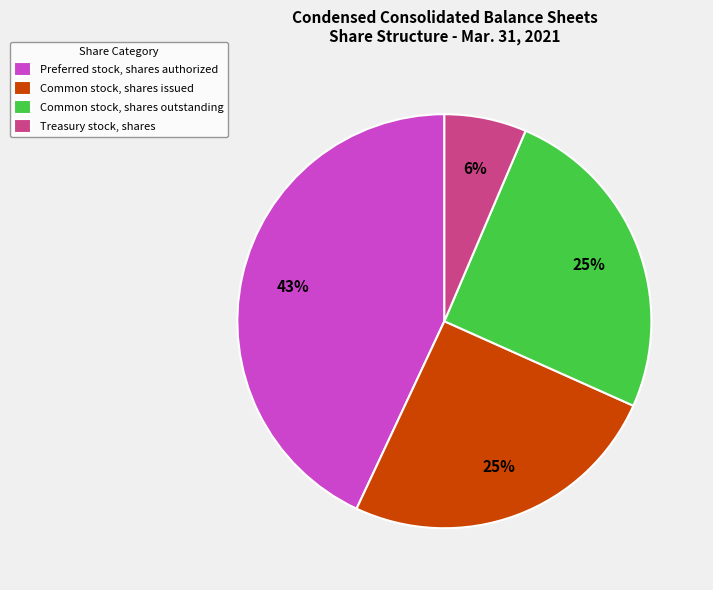

Combined, do Common stock, shares issued and Common stock, shares outstanding account for over 50%?

Yes